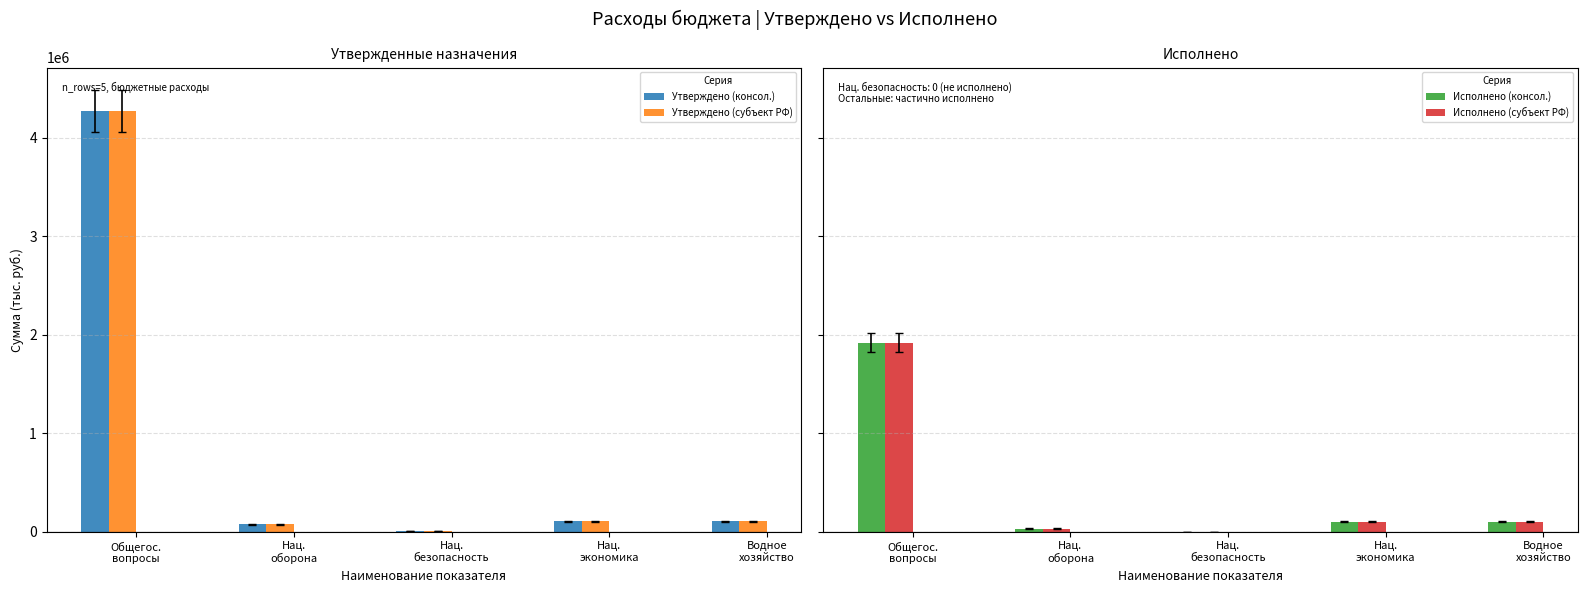

Reading right to left, extract all data points from this chart.

Утверждено (консол.): 103700.0	103700.0	8900.0	75800.0	4276200.0
Утверждено (субъект РФ): 103700.0	103700.0	8900.0	75800.0	4276200.0
Исполнено (консол.): 102548.0	102548.0	0.0	31278.0	1920477.8
Исполнено (субъект РФ): 102548.0	102548.0	0.0	31278.0	1920477.8